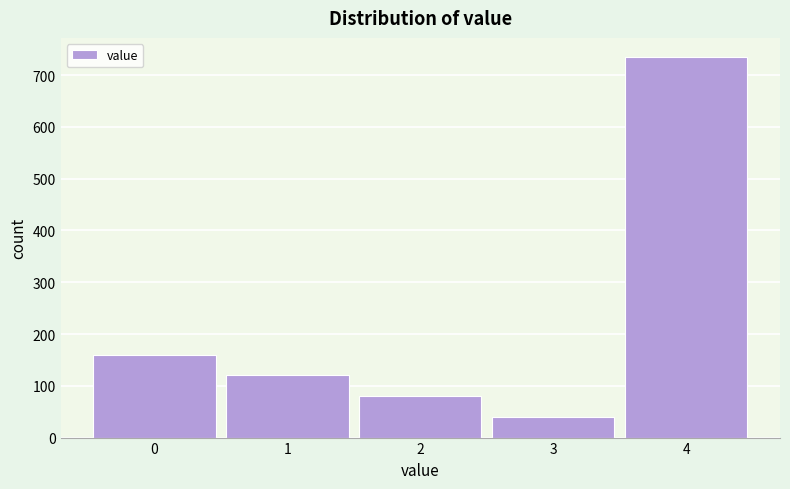

Reading right to left, list all the values displayed in this chart.

4=735	3=40	2=80	1=120	0=159